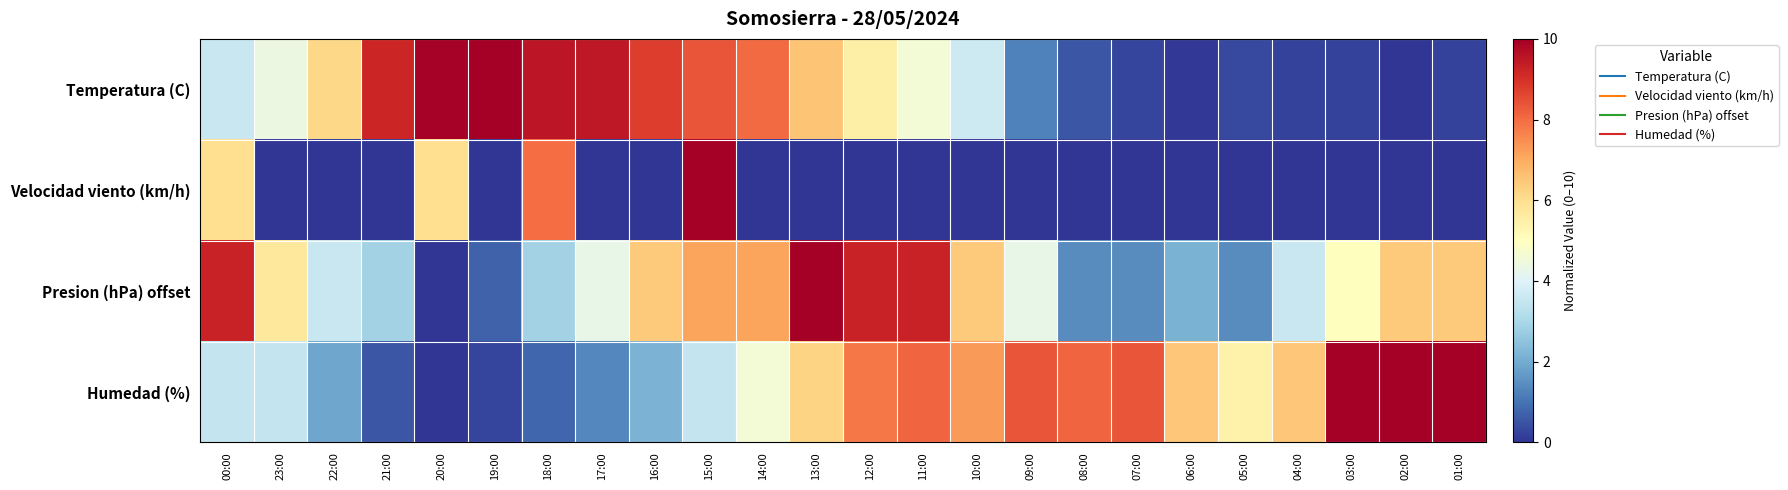

Reading right to left, what are all the values shown in this chart?

Temperatura (C): 01:00=0.2	02:00=0.0	03:00=0.2	04:00=0.2	05:00=0.3	06:00=0.1	07:00=0.3	08:00=0.5	09:00=1.2	10:00=3.6	11:00=4.6	12:00=5.5	13:00=6.6	14:00=8.0	15:00=8.4	16:00=8.8	17:00=9.5	18:00=9.5	19:00=10.0	20:00=9.9	21:00=9.2	22:00=6.1	23:00=4.4	00:00=3.6
Velocidad viento (km/h): 01:00=0.0	02:00=0.0	03:00=0.0	04:00=0.0	05:00=0.0	06:00=0.0	07:00=0.0	08:00=0.0	09:00=0.0	10:00=0.0	11:00=0.0	12:00=0.0	13:00=0.0	14:00=0.0	15:00=10.0	16:00=0.0	17:00=0.0	18:00=8.0	19:00=0.0	20:00=6.0	21:00=0.0	22:00=0.0	23:00=0.0	00:00=6.0
Presion (hPa) offset: 01:00=6.4	02:00=6.4	03:00=5.0	04:00=3.6	05:00=1.4	06:00=2.1	07:00=1.4	08:00=1.4	09:00=4.3	10:00=6.4	11:00=9.3	12:00=9.3	13:00=10.0	14:00=7.1	15:00=7.1	16:00=6.4	17:00=4.3	18:00=2.9	19:00=0.7	20:00=0.0	21:00=2.9	22:00=3.6	23:00=5.7	00:00=9.3
Humedad (%): 01:00=10.0	02:00=10.0	03:00=10.0	04:00=6.5	05:00=5.4	06:00=6.5	07:00=8.4	08:00=8.1	09:00=8.4	10:00=7.3	11:00=8.1	12:00=7.8	13:00=6.2	14:00=4.6	15:00=3.5	16:00=2.2	17:00=1.4	18:00=0.8	19:00=0.3	20:00=0.0	21:00=0.5	22:00=1.9	23:00=3.5	00:00=3.5